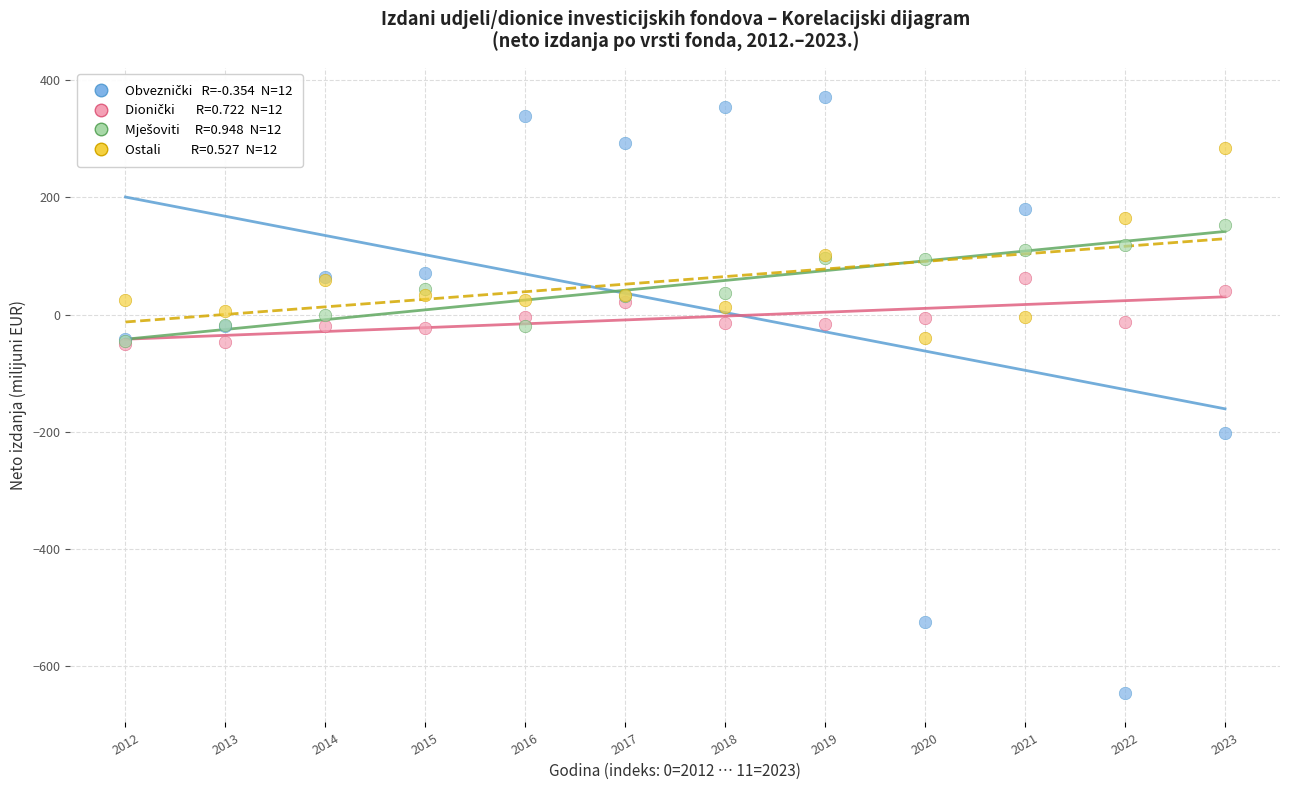

Across all series, what Y value is closest to -137?

-202.1